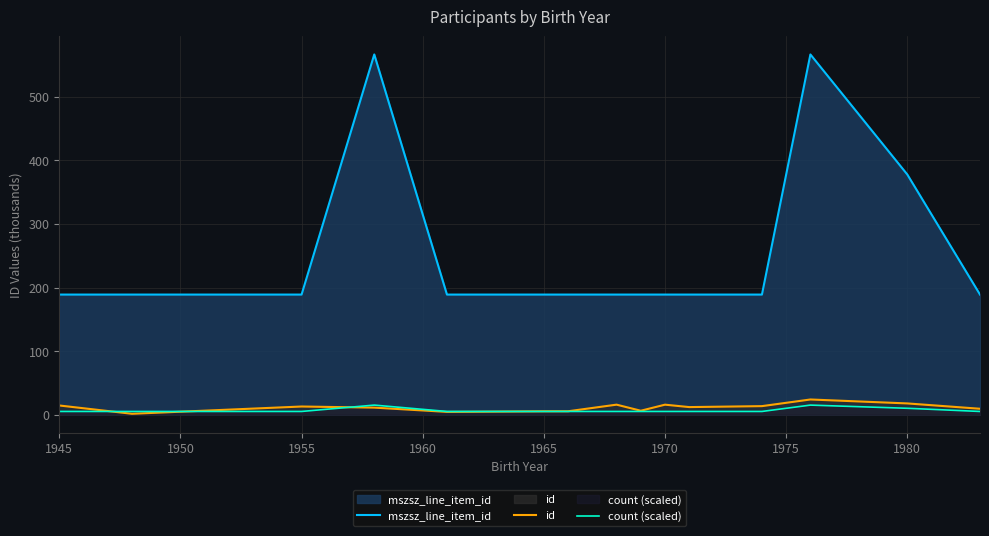

How many lines are shown in the chart?

3